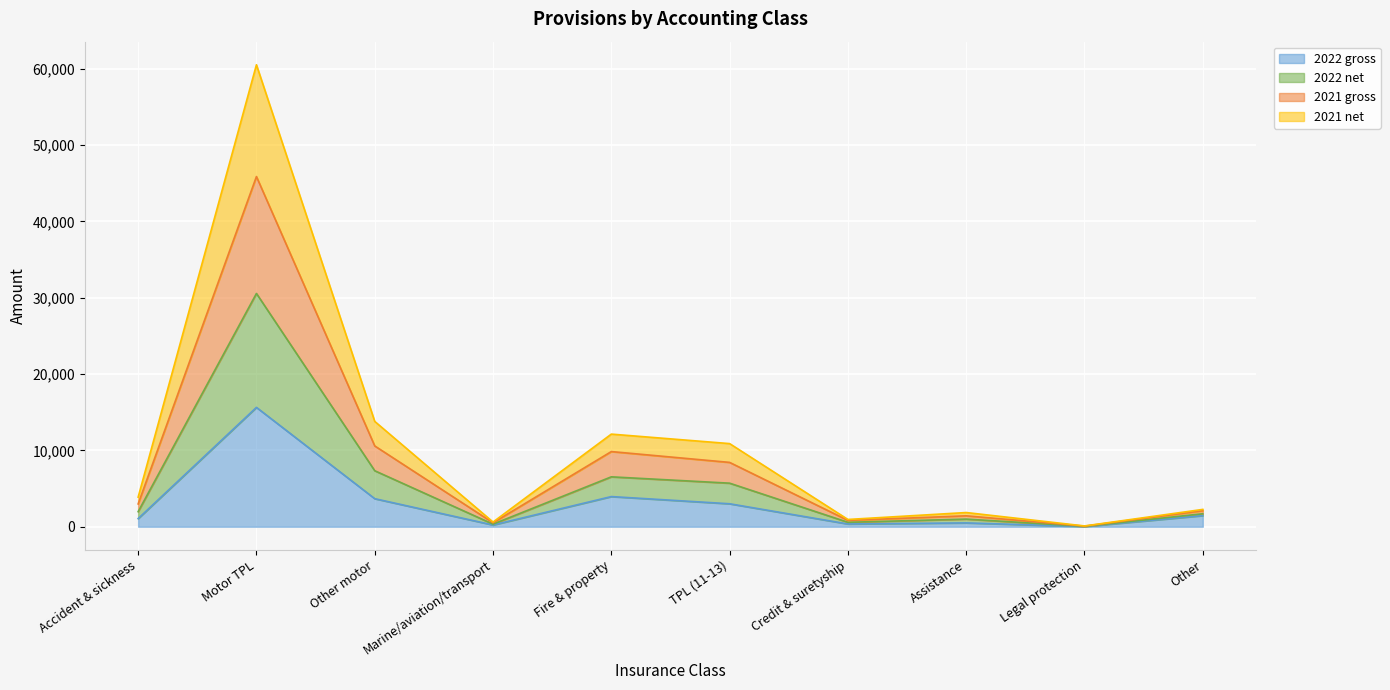

Which series changed the most between Accident & sickness and TPL (11-13)?

2022 net